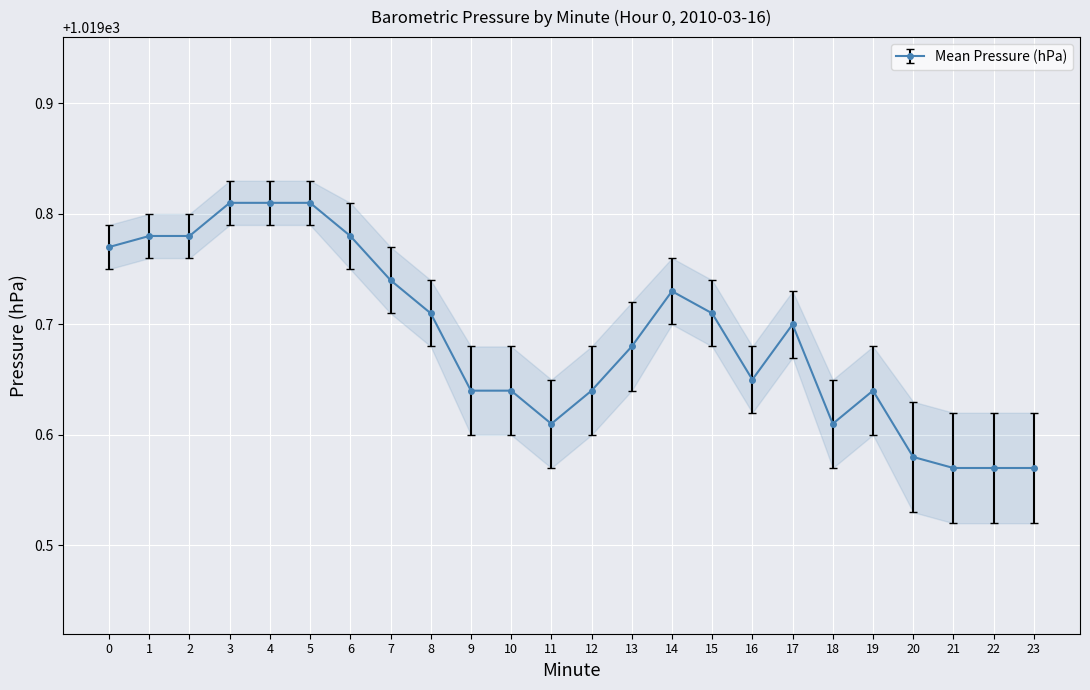

Is this an area chart (filled region under the line)?

No